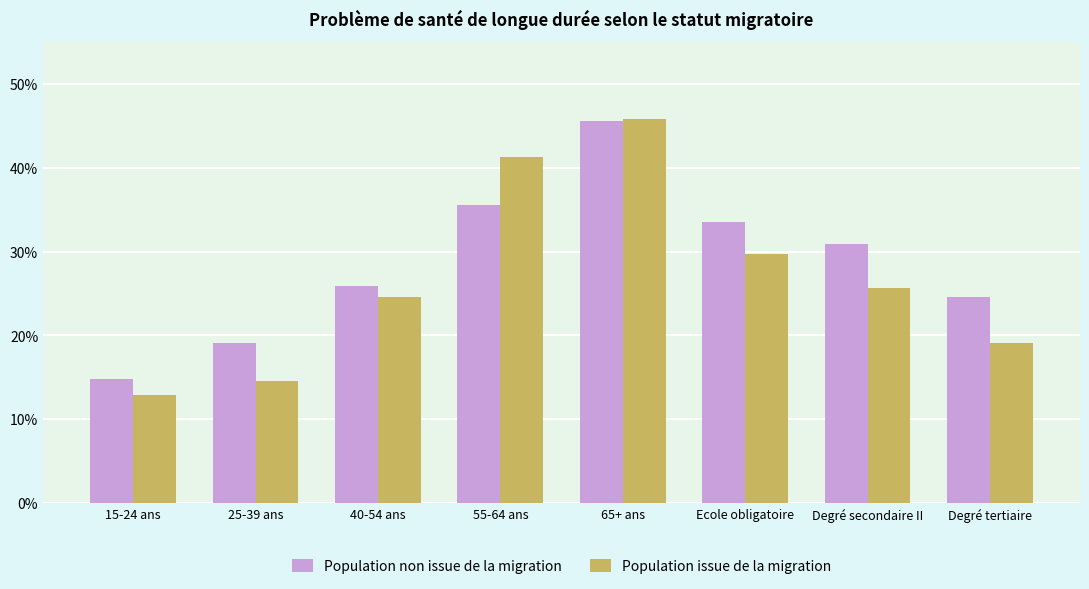

Rank the series at Ecole obligatoire from lowest to highest value.

Population issue de la migration, Population non issue de la migration